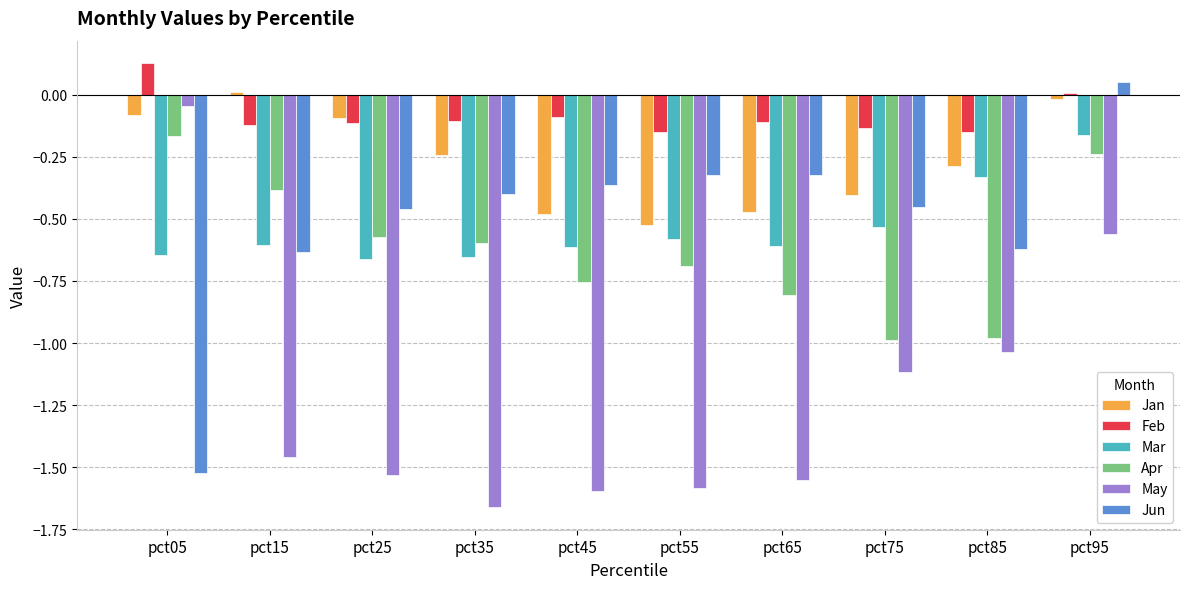

How many categories are shown in the chart?

10